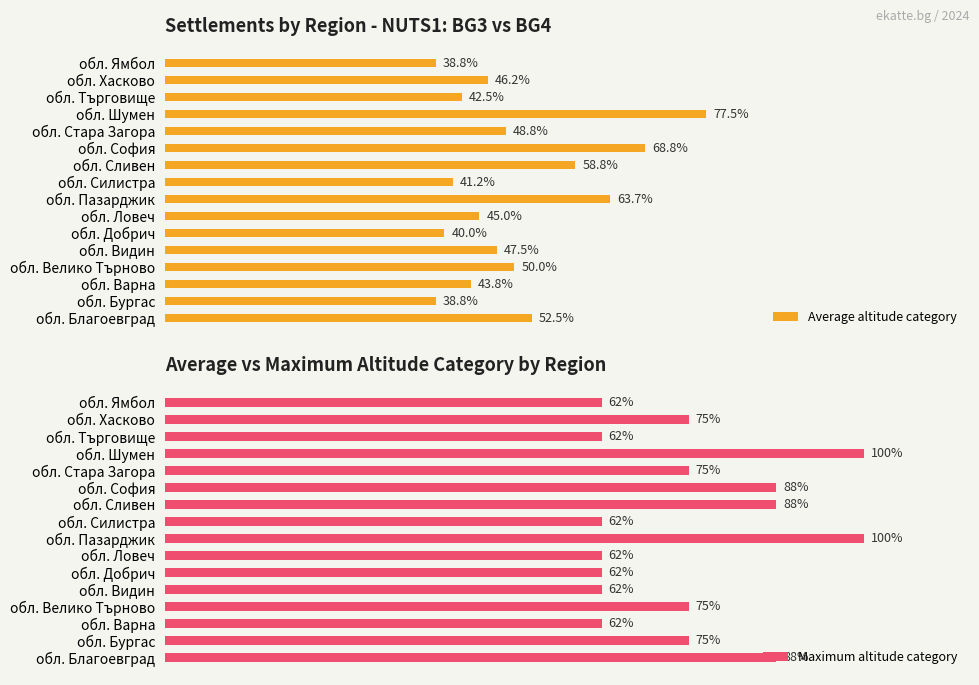

What is the difference between the maximum and minimum values in the Average altitude category series?

38.8